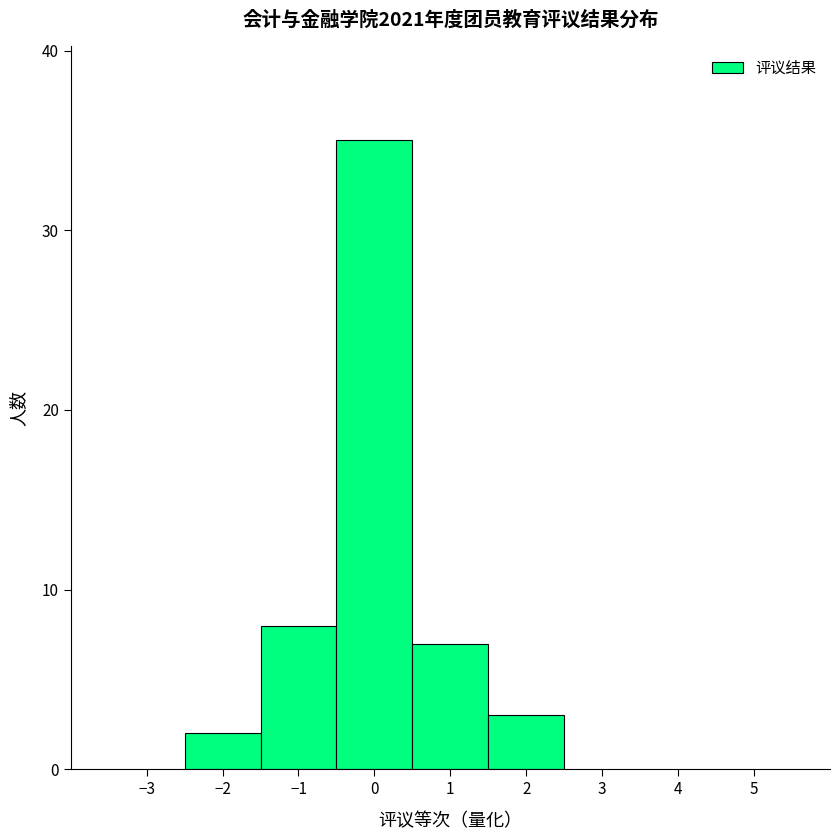

Reading left to right, transcribe this chart: for each bar, give the range it covers on the x-axis and its height. The values are not printed on the chart, so give them approximately, as read against the axis.

-2.5 to -1.5: 2
-1.5 to -0.5: 8
-0.5 to 0.5: 35
0.5 to 1.5: 7
1.5 to 2.5: 3